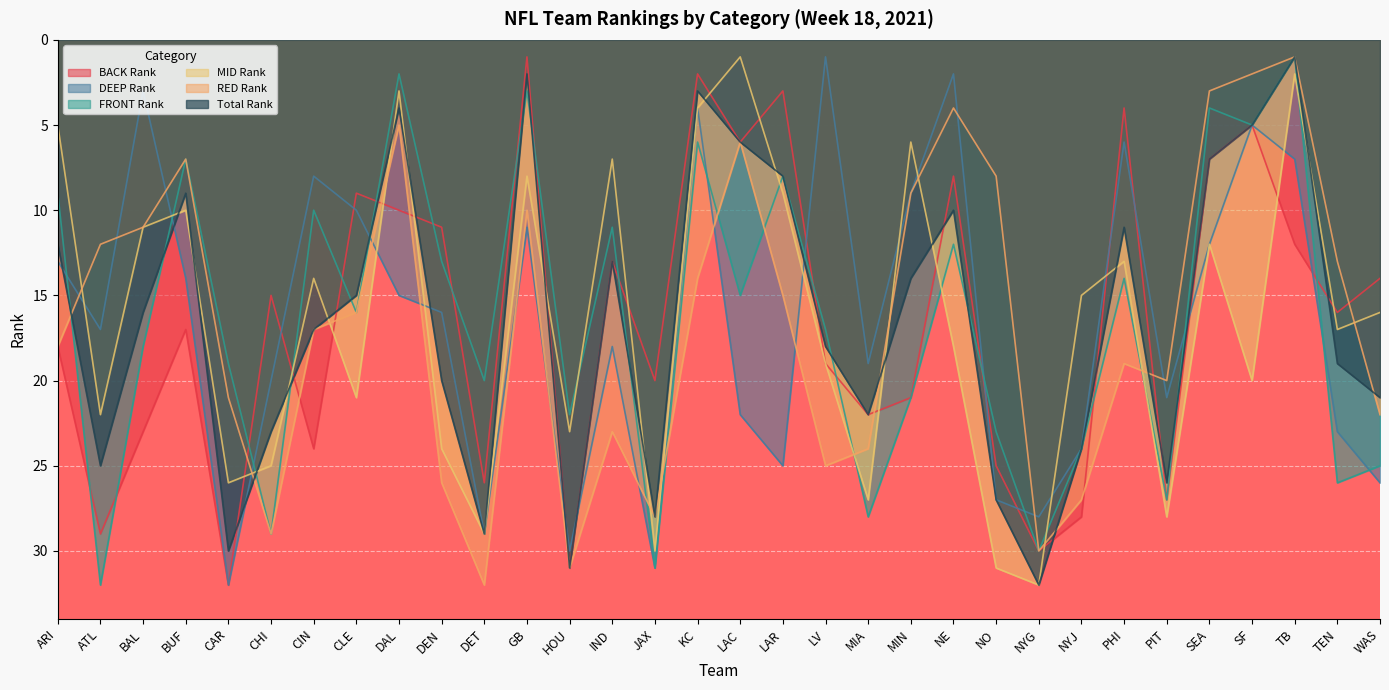

What is the label of the 7th point from the left?

CIN